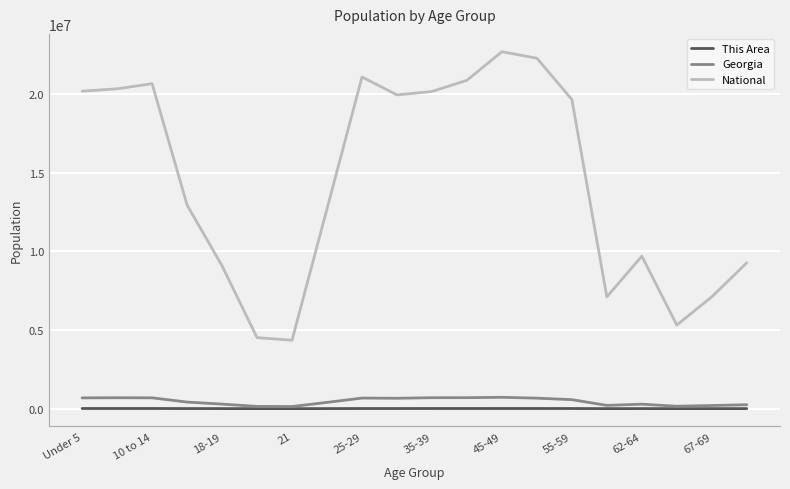

Which series has the largest total across all categories?

National